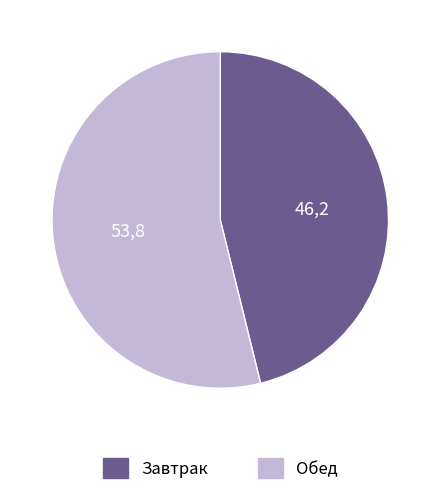

Does Завтрак represent more than half of the total?

No